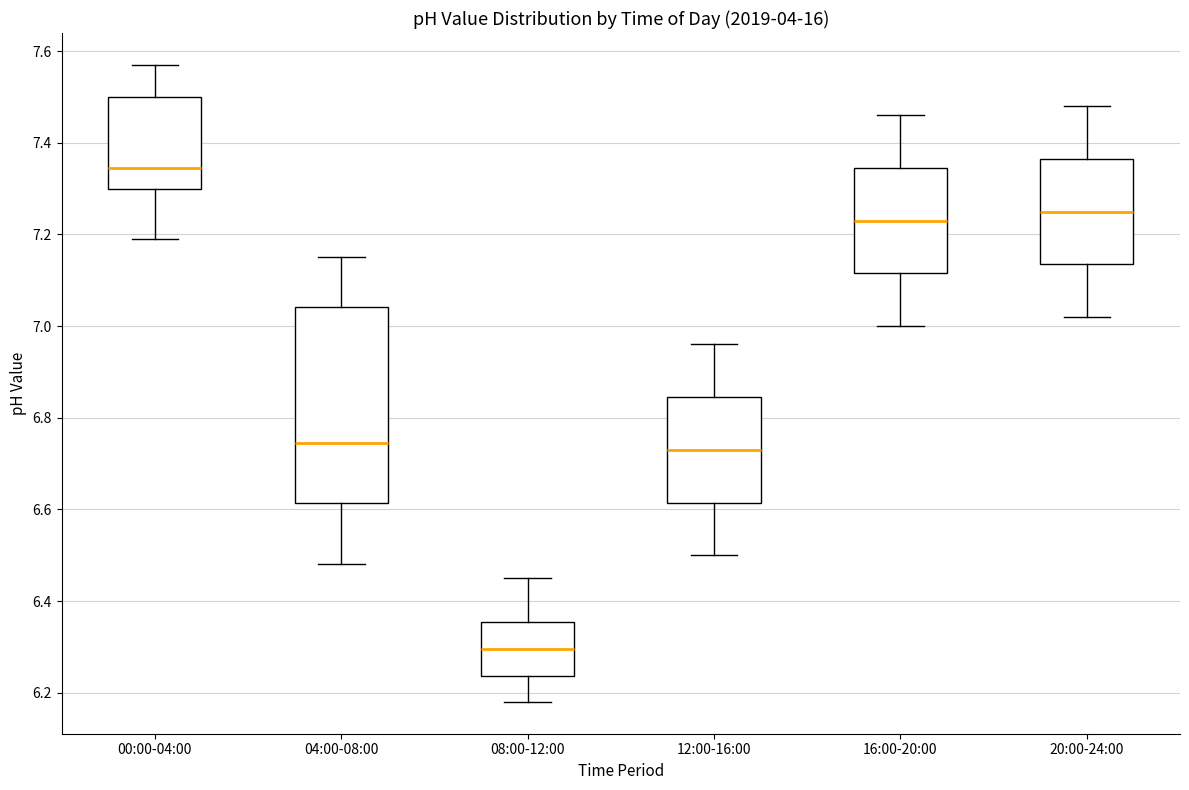

Reading left to right, transcribe this box plot: for each box, give where its median line is, the range the box spans, and where its two whiskers end, as read against the y-axis. The values are not printed on the chart, so give them approximately, as read against the axis.

00:00-04:00: median 7.34, box 7.30 to 7.50, whiskers 7.20 to 7.58
04:00-08:00: median 6.74, box 6.62 to 7.04, whiskers 6.48 to 7.16
08:00-12:00: median 6.30, box 6.24 to 6.36, whiskers 6.18 to 6.46
12:00-16:00: median 6.74, box 6.62 to 6.84, whiskers 6.50 to 6.96
16:00-20:00: median 7.24, box 7.12 to 7.34, whiskers 7.00 to 7.46
20:00-24:00: median 7.26, box 7.14 to 7.36, whiskers 7.02 to 7.48